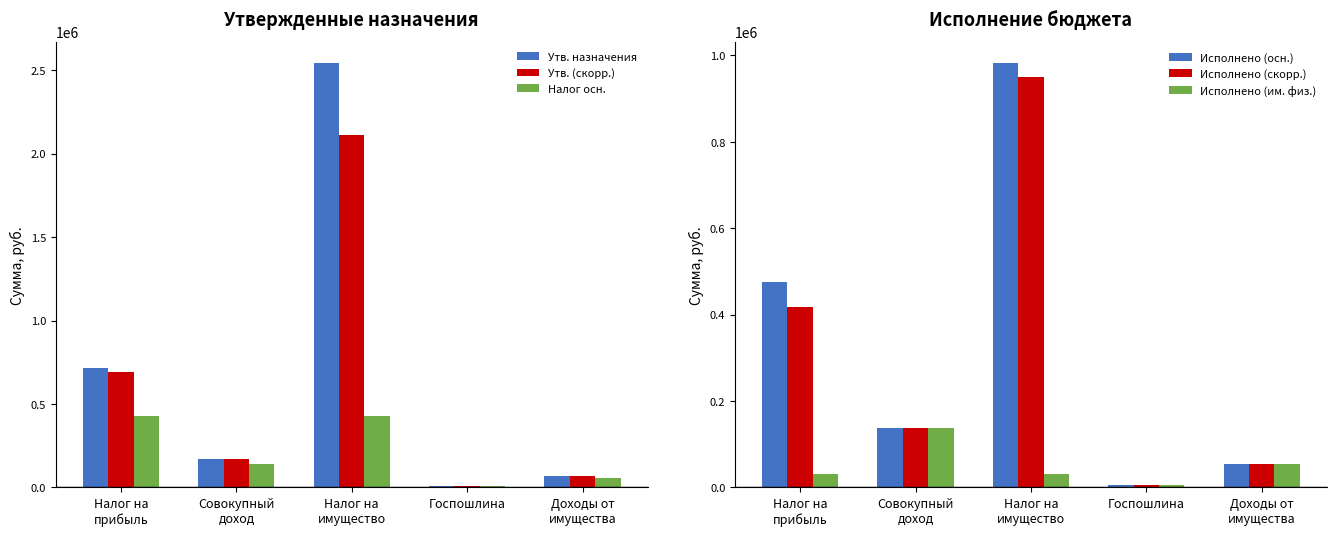

Where is Исполнено (скорр.) nearest to the value 478425?

Налог на
прибыль